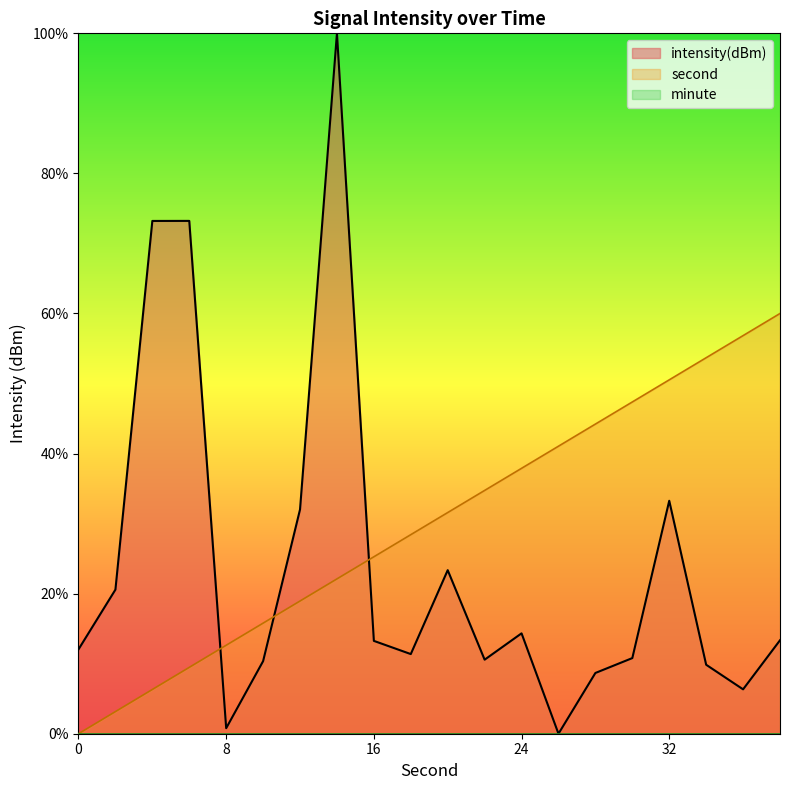

What is the average value of the second series?

30.0